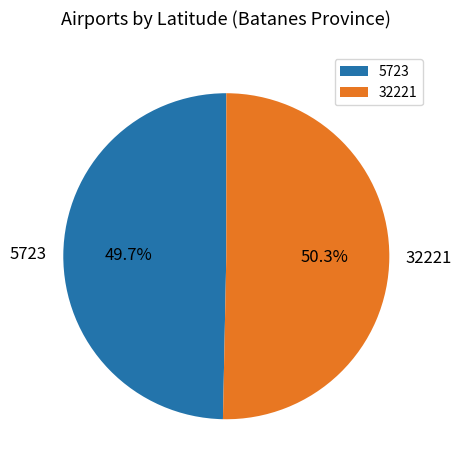

Which has a higher value, 32221 or 5723?

32221